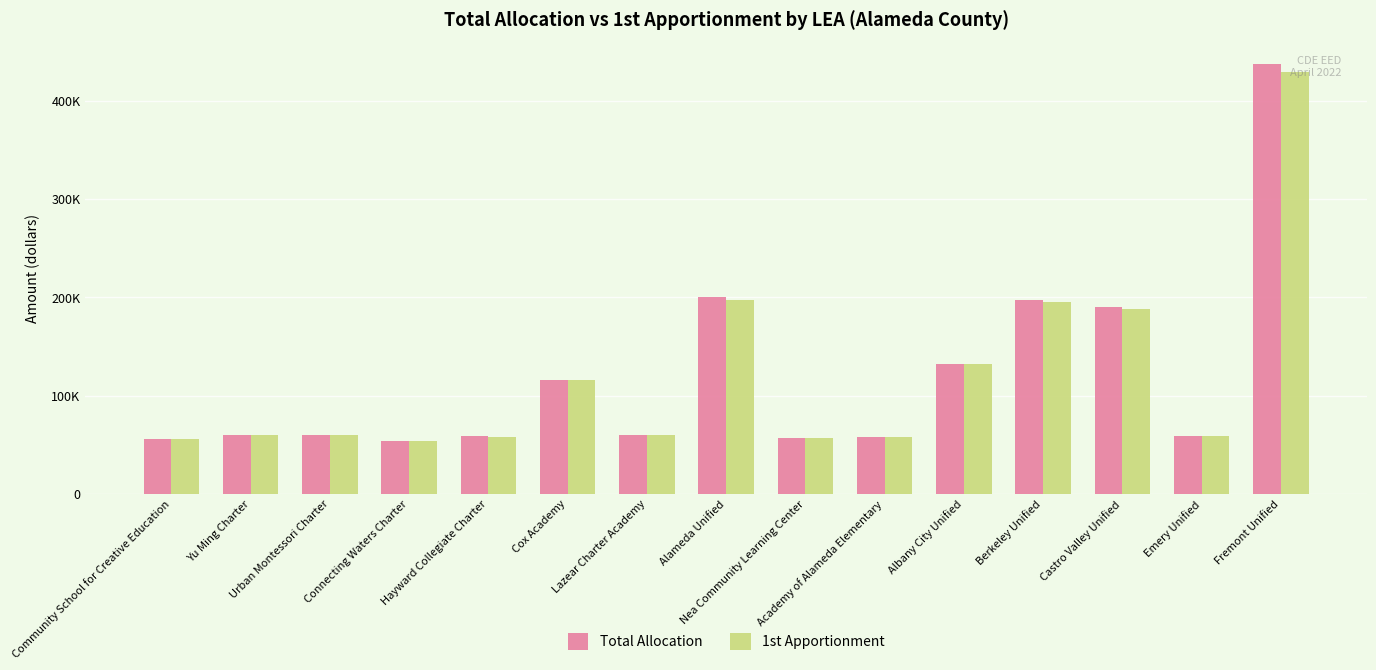

What are all the series names shown in the legend?

Total Allocation, 1st Apportionment